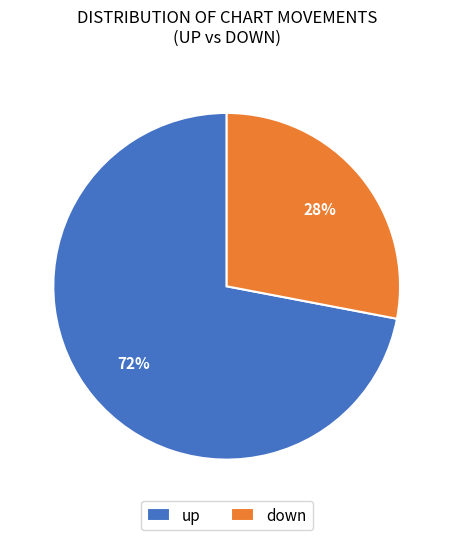

How many segments does this pie chart have?

2